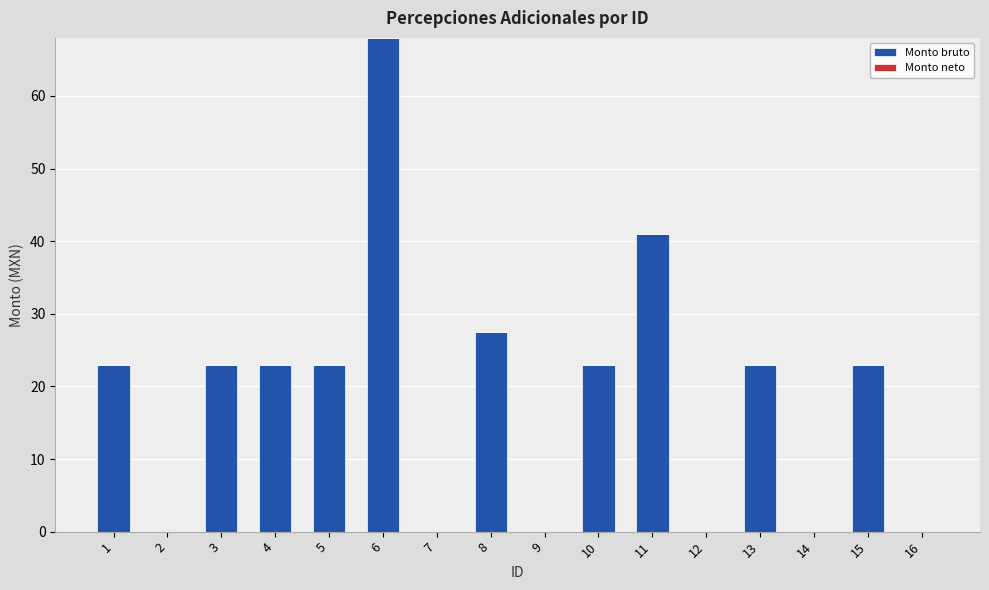

What is the sum of all values?

297.5